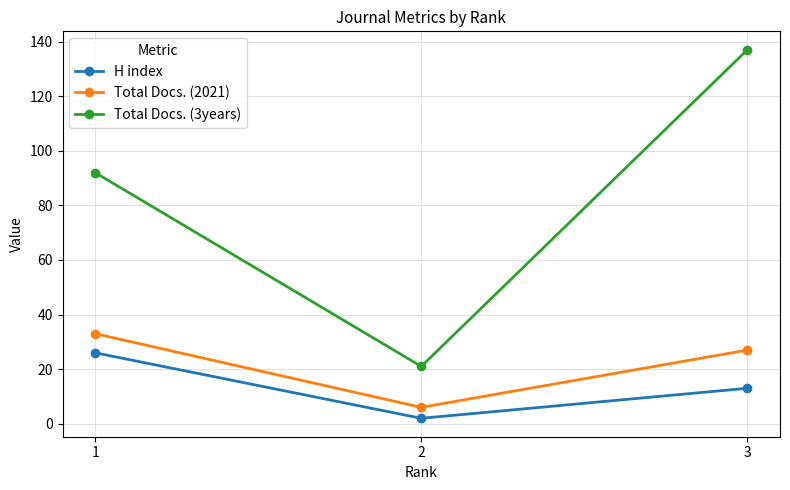

What is the value of the Total Docs. (3years) point at the 1st from the left?

92